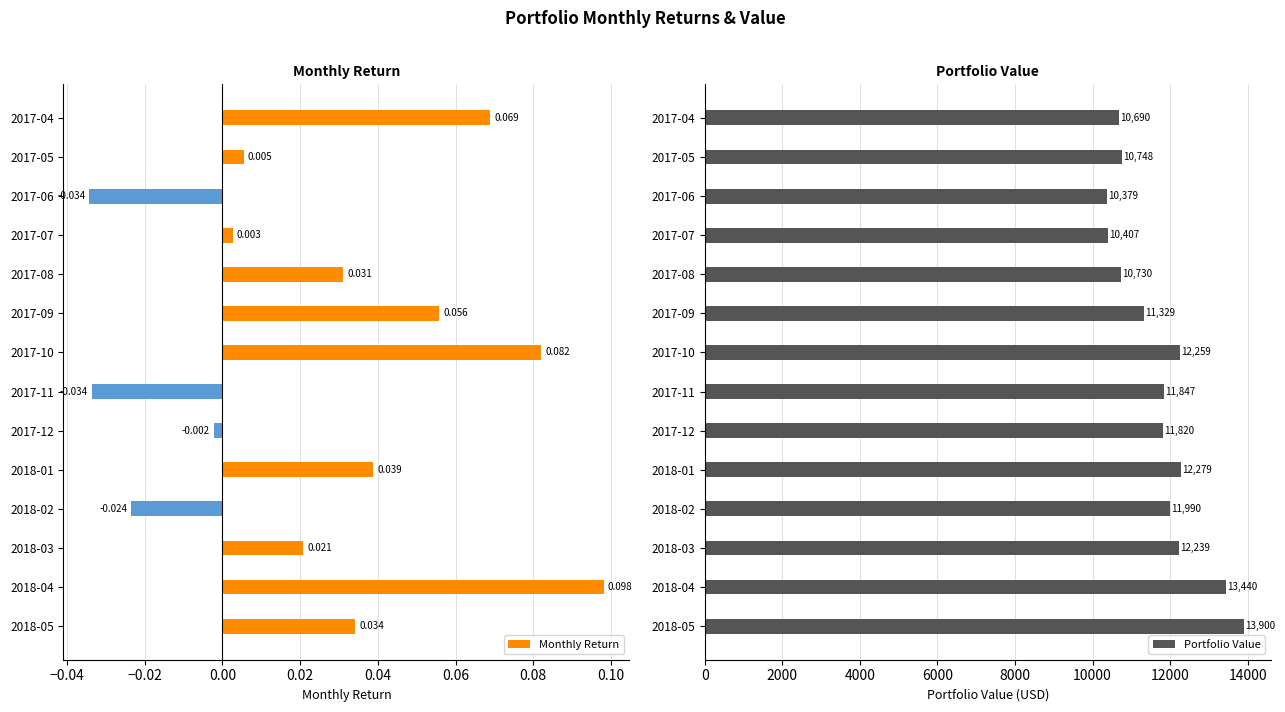

What is the sum of all Portfolio Value values?

164056.3